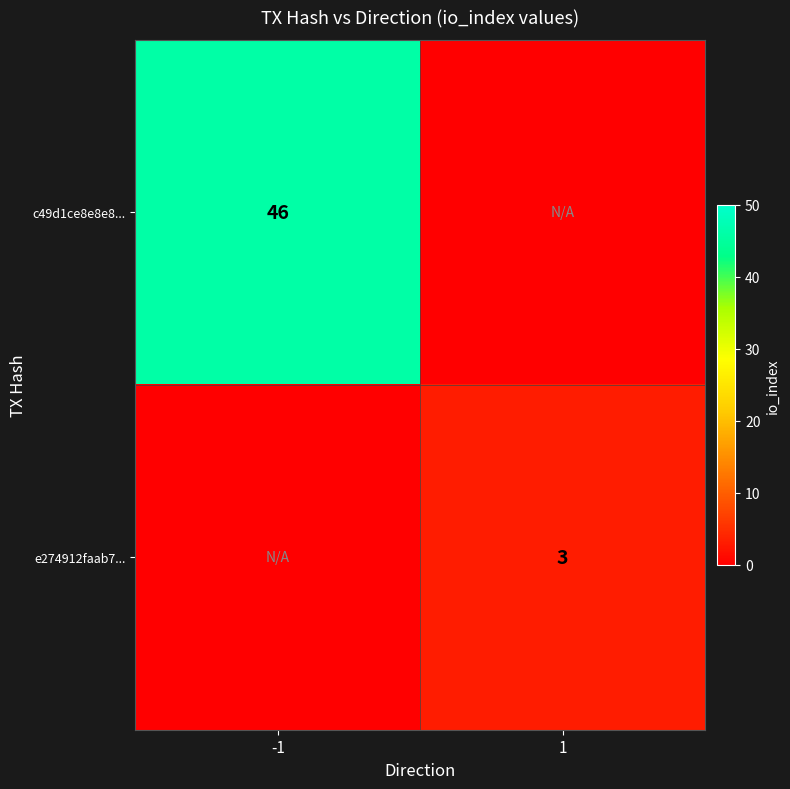

Is the value of c49d1ce8e8e8... at -1 greater than the value of e274912faab7... at 1?

Yes